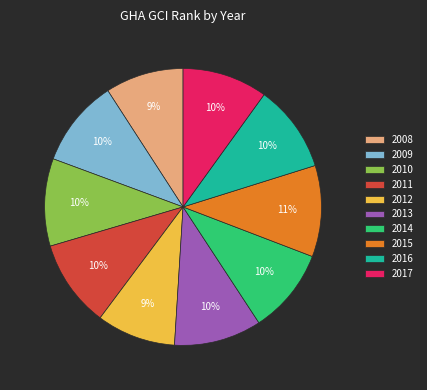

Is it true that 2011 is 10% of the pie?

True